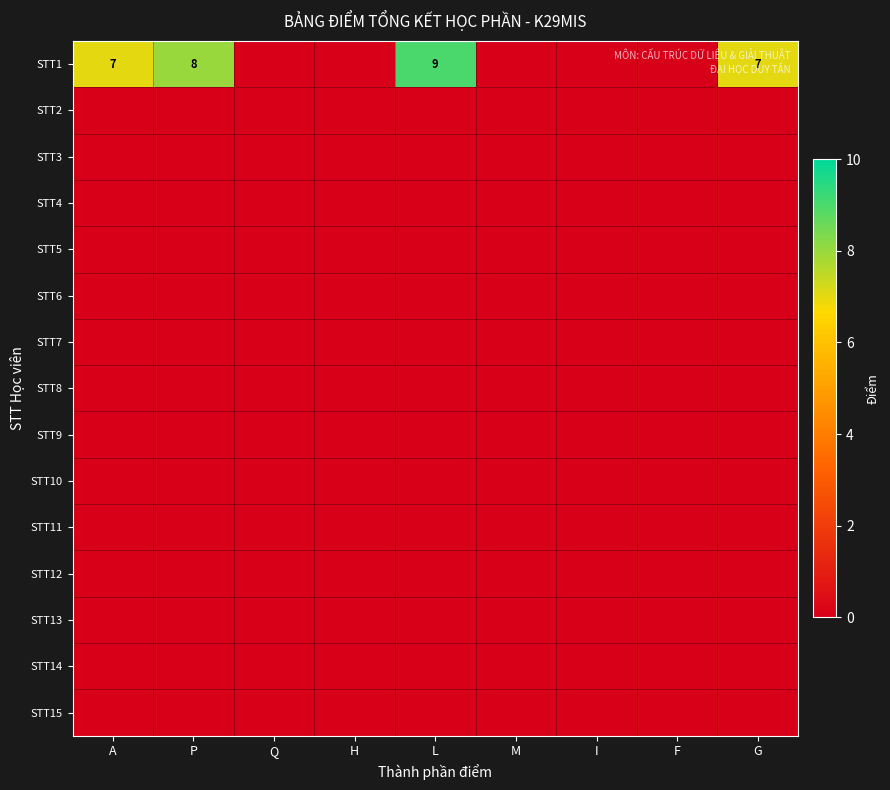

The value of STT1 at P is 11. True or false?

False